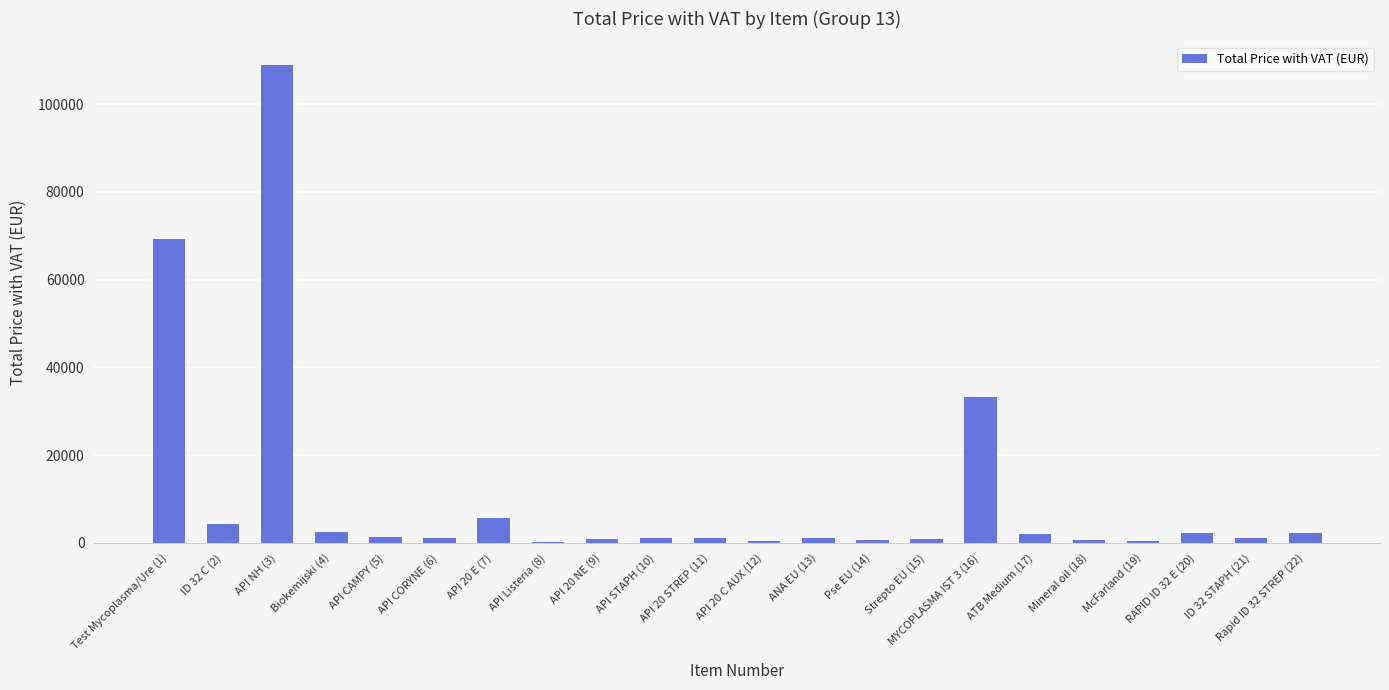

At which label is the value closest to 54593?

Test Mycoplasma/Ure (1)